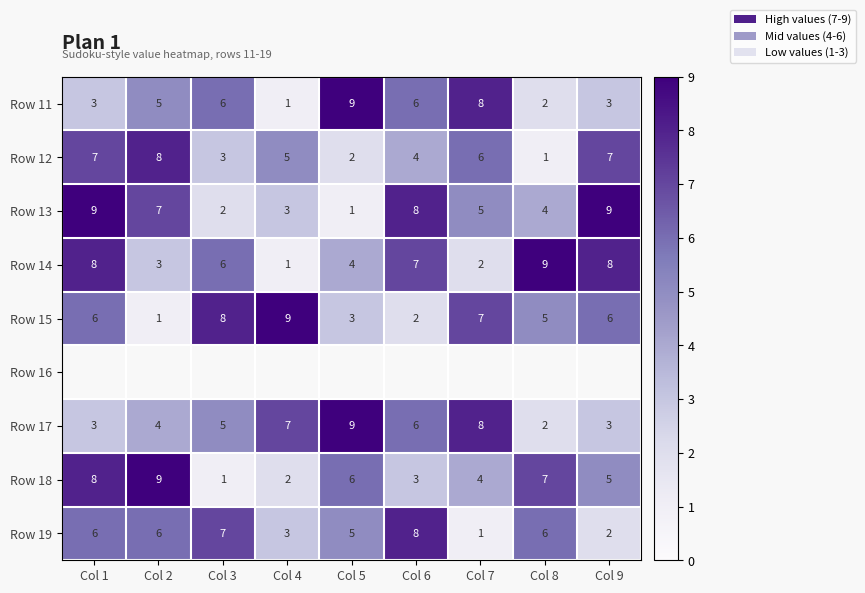

What is the difference between the maximum and second lowest values in the Row 13 series?

7